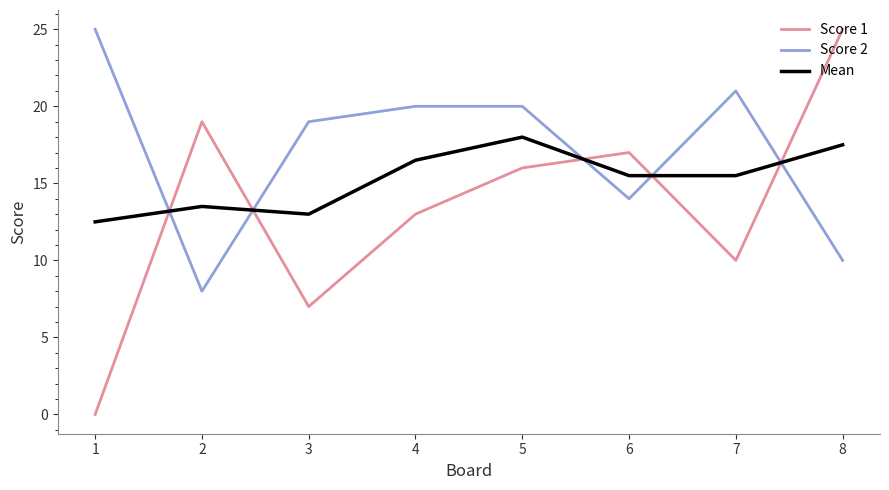

Is the value of Score 1 at 2 greater than the value of Score 2 at 7?

No